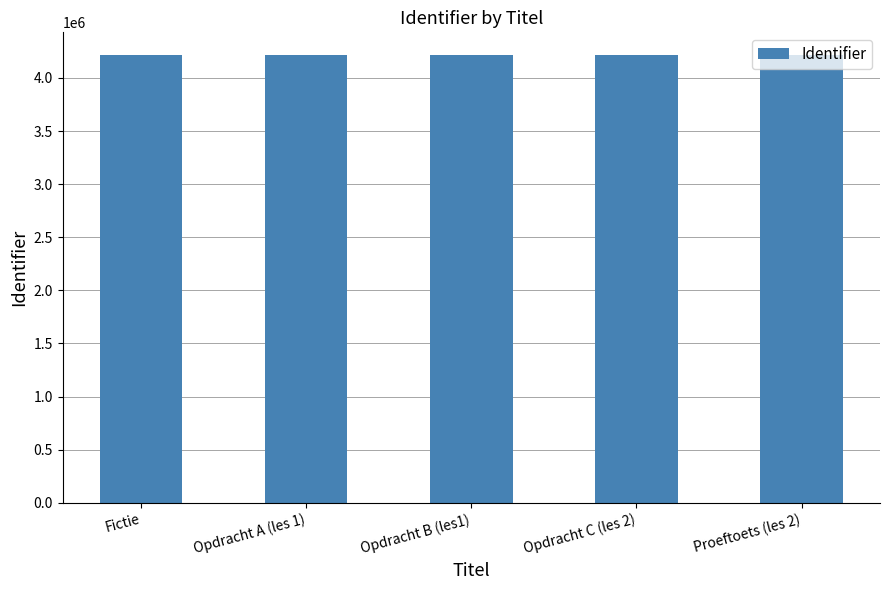

Are the bars horizontal?

No